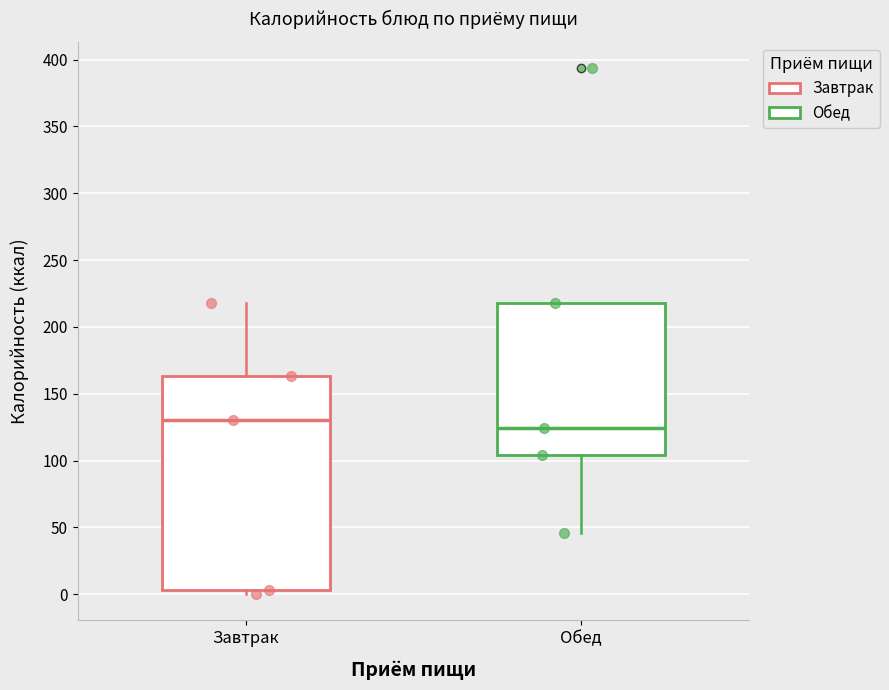

Reading left to right, transcribe this box plot: for each box, give where its median line is, the range the box spans, and where its two whiskers end, as read against the y-axis. The values are not printed on the chart, so give them approximately, as read against the axis.

Завтрак: median 130, box 5 to 165, whiskers 0 to 220
Обед: median 125, box 105 to 220, whiskers 45 to 220